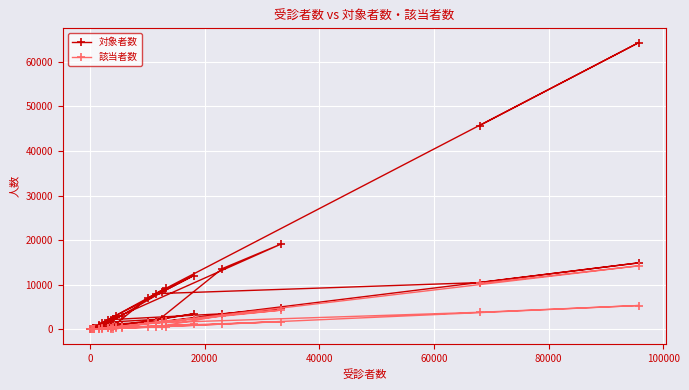

What is the value of the 対象者数 point at the 11th from the left?

4725